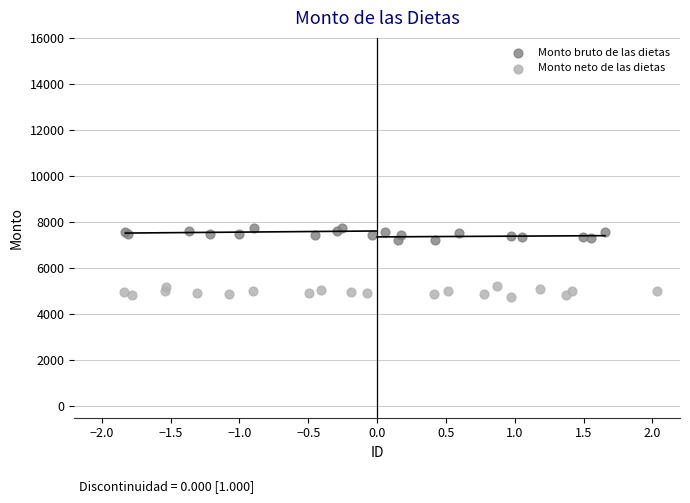

Which series reaches the minimum Y coordinate?

Monto neto de las dietas